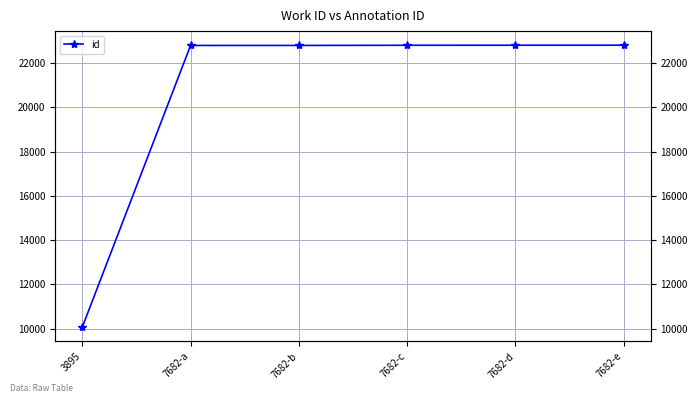

What is the ratio of the value at 7682-a to the value at 7682-e?

1.0